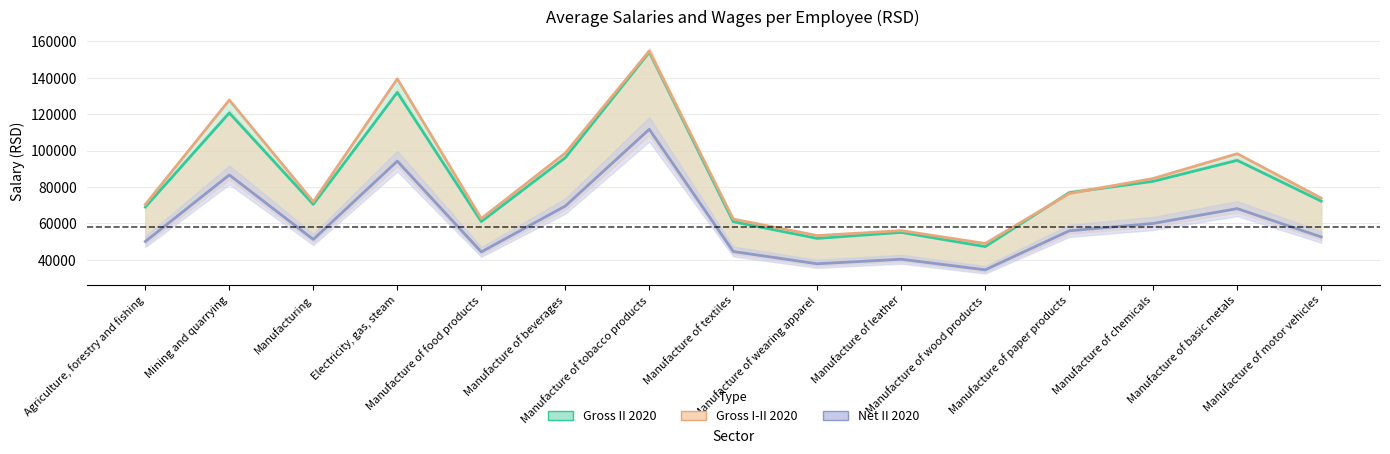

At Manufacture of basic metals, list the series in order from largest to smallest.

Gross I-II 2020, Gross II 2020, Net II 2020